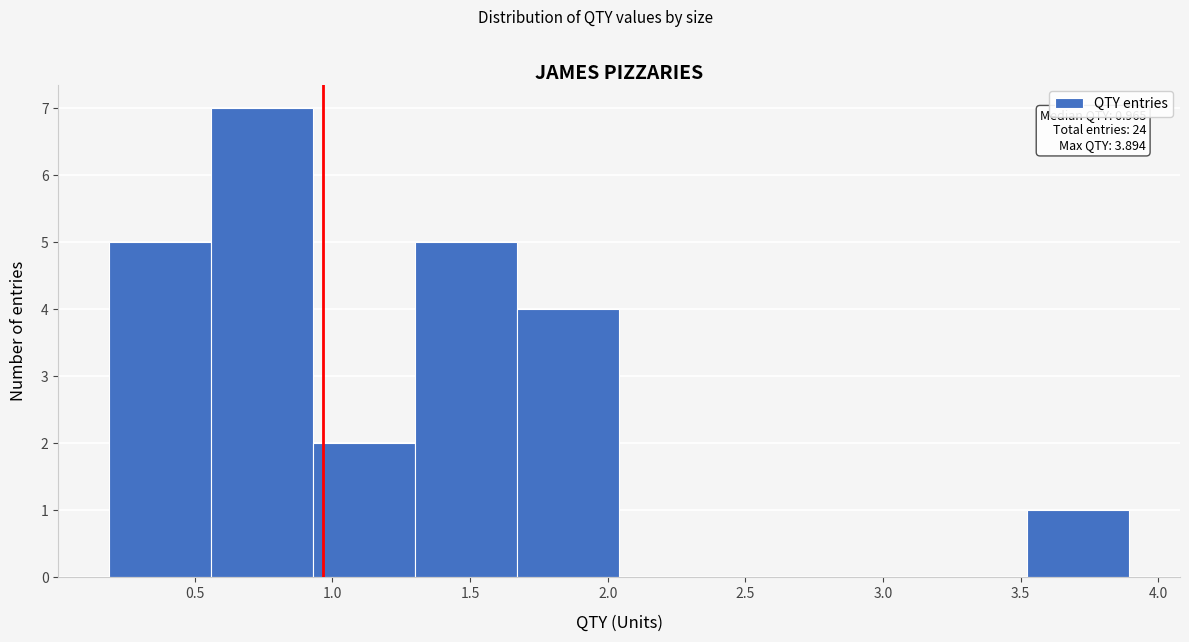

Over which range of the x-axis is the bar tallest?

0.55 to 0.95